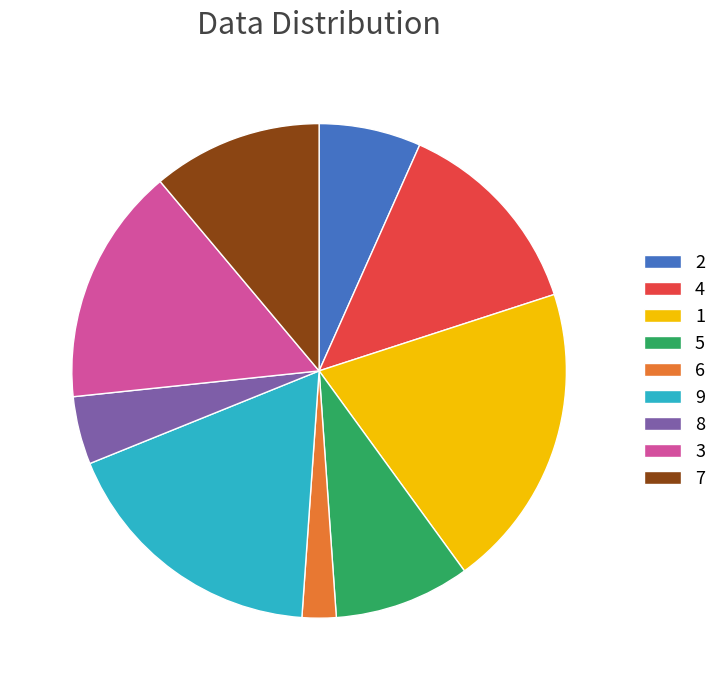

Which has a higher value, 6 or 9?

9